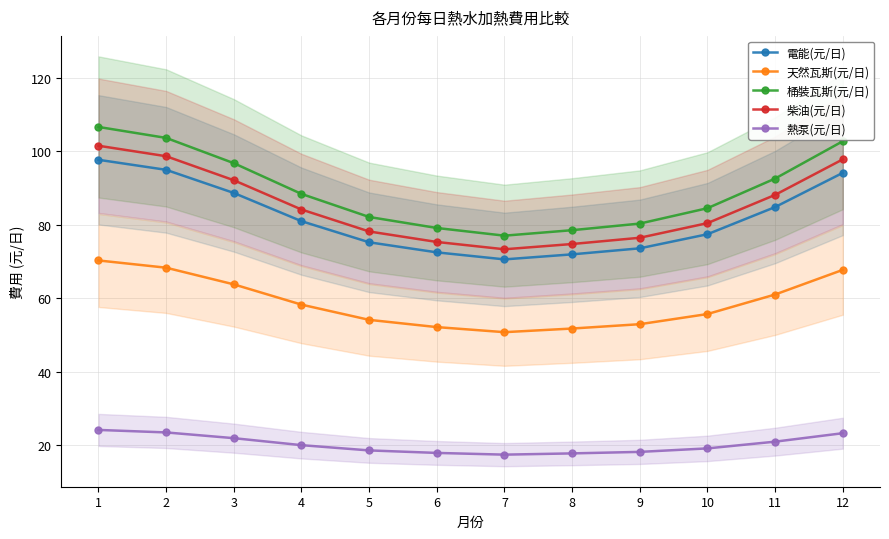

Reading left to right, what are all the values shown in this chart?

電能(元/日): 97.7	94.9	88.7	81.0	75.2	72.5	70.6	72.0	73.6	77.4	84.8	94.1
天然瓦斯(元/日): 70.3	68.3	63.8	58.3	54.1	52.2	50.8	51.8	53.0	55.7	61.0	67.7
桶裝瓦斯(元/日): 106.6	103.6	96.8	88.4	82.1	79.1	77.0	78.5	80.3	84.5	92.6	102.7
柴油(元/日): 101.5	98.6	92.1	84.2	78.2	75.3	73.3	74.8	76.5	80.5	88.1	97.8
熱泵(元/日): 24.2	23.5	22.0	20.1	18.6	18.0	17.5	17.8	18.2	19.2	21.0	23.3